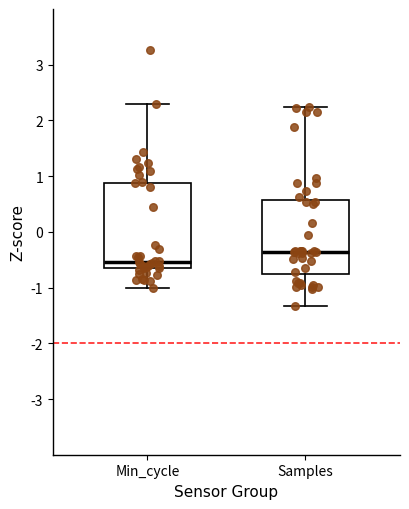

Reading left to right, transcribe this box plot: for each box, give where its median line is, the range the box spans, and where its two whiskers end, as read against the y-axis. The values are not printed on the chart, so give them approximately, as read against the axis.

Min_cycle: median -0.5, box -0.7 to 0.9, whiskers -1.0 to 2.3
Samples: median -0.4, box -0.8 to 0.6, whiskers -1.3 to 2.2